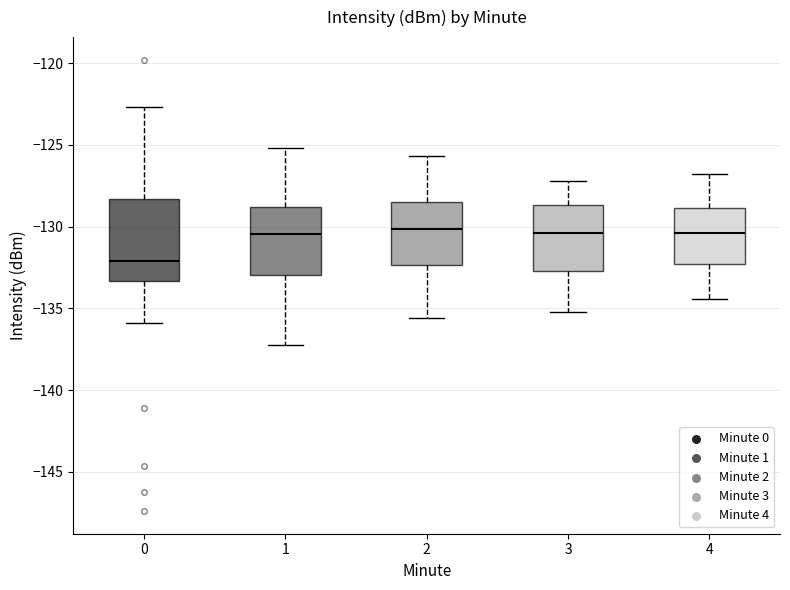

Reading left to right, read every box against the y-axis: the position of its median line, the range the box covers, and the ends of its whiskers. The values are not printed on the chart, so give them approximately, as read against the axis.

0: median -132.0, box -133.5 to -128.5, whiskers -136.0 to -122.5
1: median -130.5, box -133.0 to -129.0, whiskers -137.0 to -125.0
2: median -130.0, box -132.5 to -128.5, whiskers -135.5 to -125.5
3: median -130.5, box -132.5 to -128.5, whiskers -135.0 to -127.0
4: median -130.5, box -132.5 to -129.0, whiskers -134.5 to -127.0